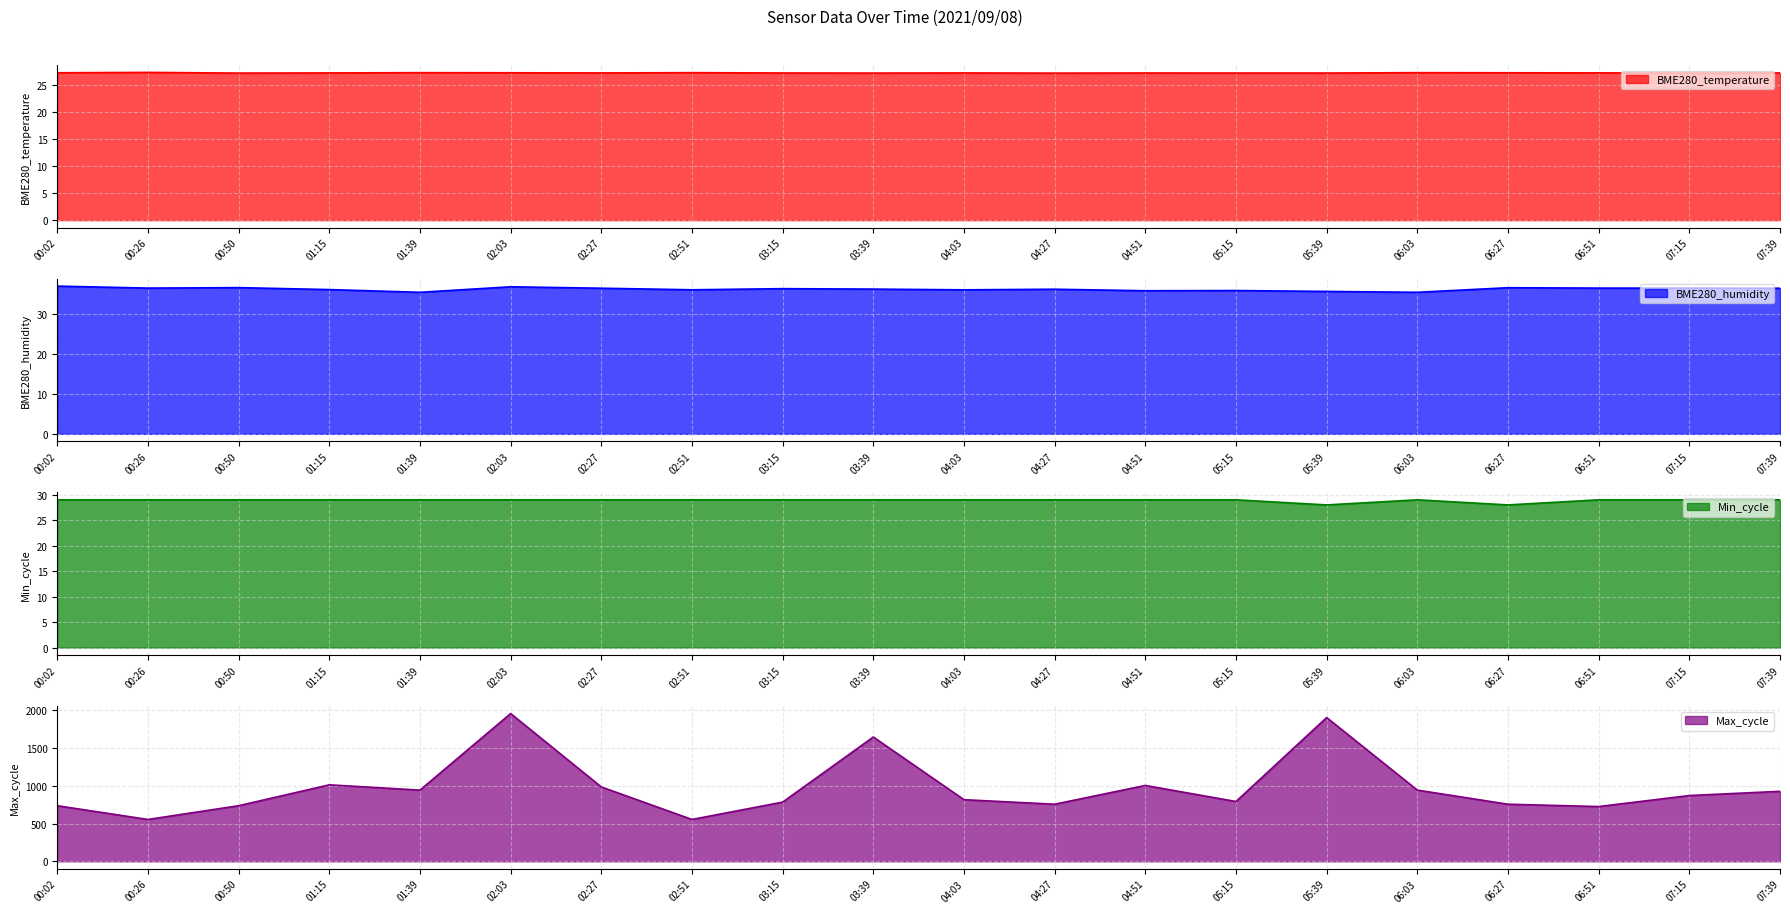

What is the sum of the BME280_humidity values at 01:15 and 04:03?

72.1